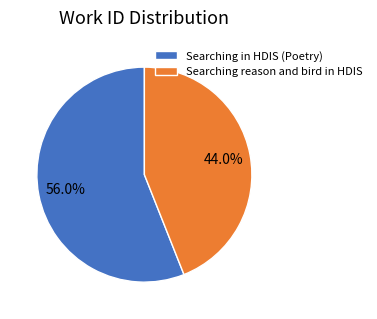

Which has a higher value, Searching in HDIS (Poetry) or Searching reason and bird in HDIS?

Searching in HDIS (Poetry)